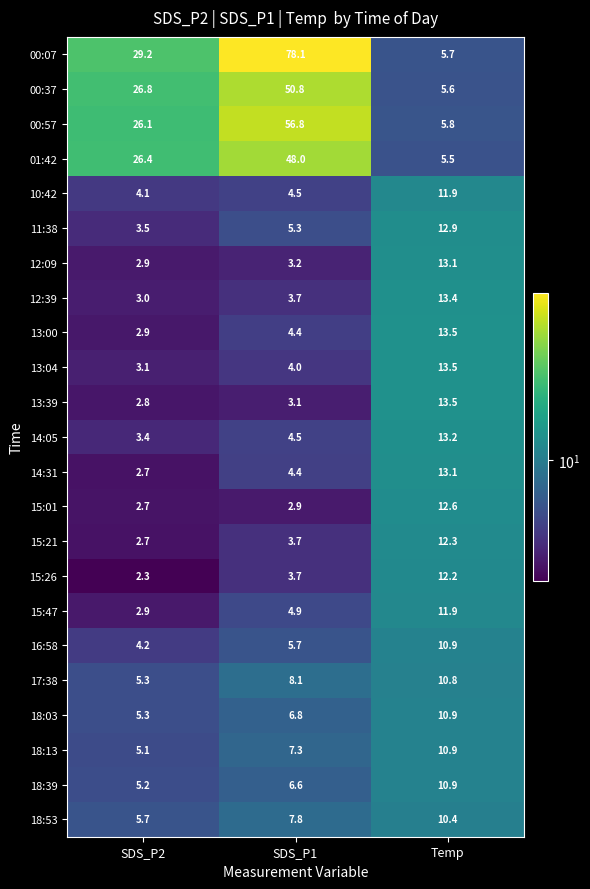

What is the difference between the highest and lowest values at SDS_P1?

75.2